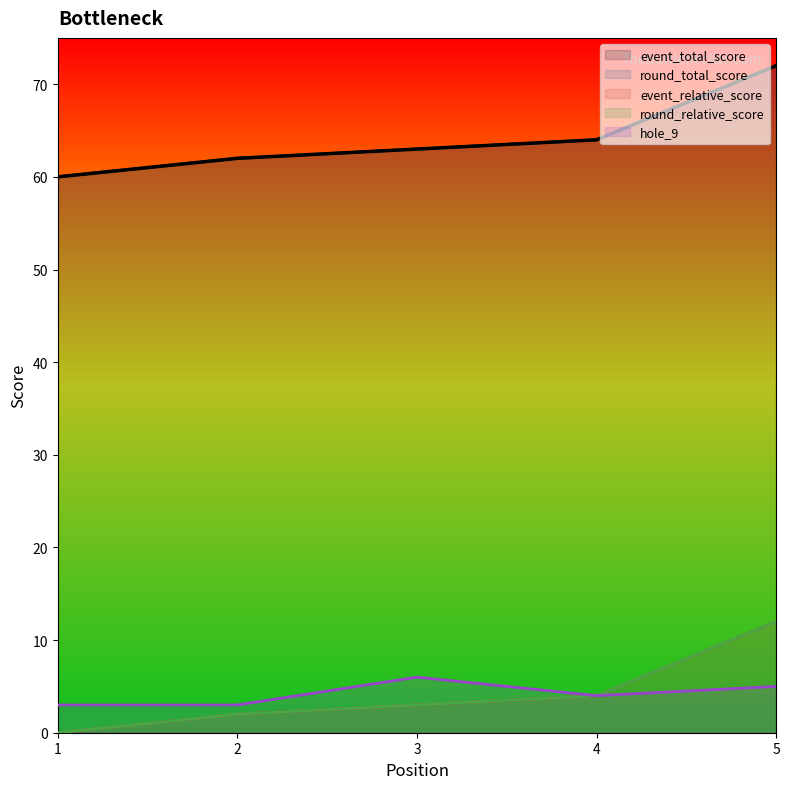

What value does the event_relative_score series have at 3, to the nearest 5?

5